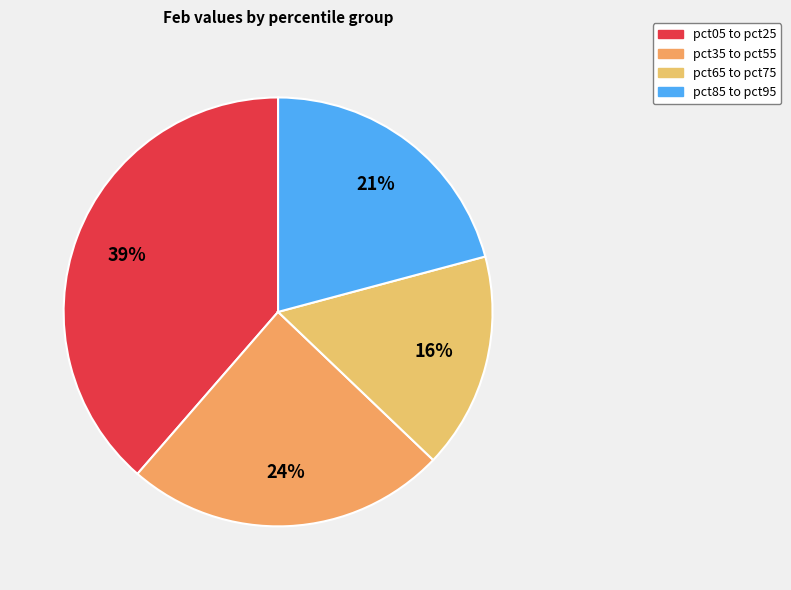

Rank the categories by value from lowest to highest.

pct65 to pct75, pct85 to pct95, pct35 to pct55, pct05 to pct25